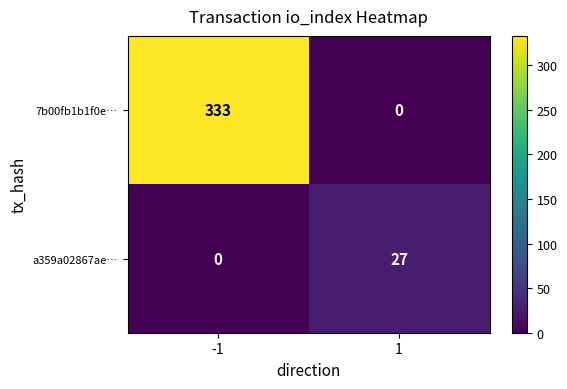

What is the approximate value of a359a02867ae… at 1?

27